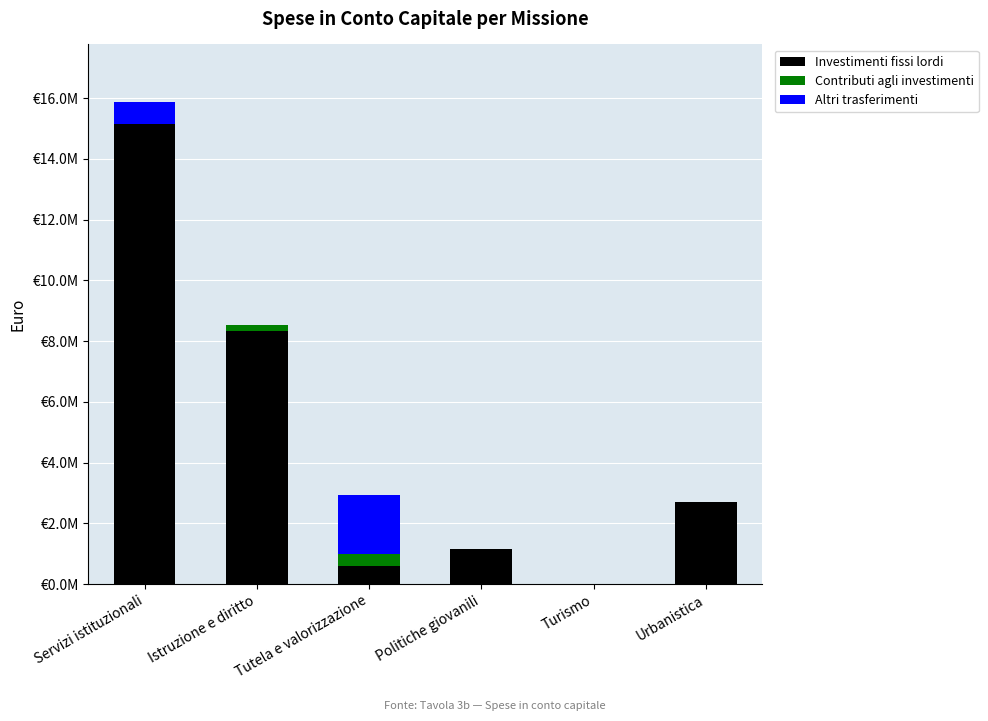

True or false: Altri trasferimenti has a value of 0.0 at Istruzione e diritto.

True